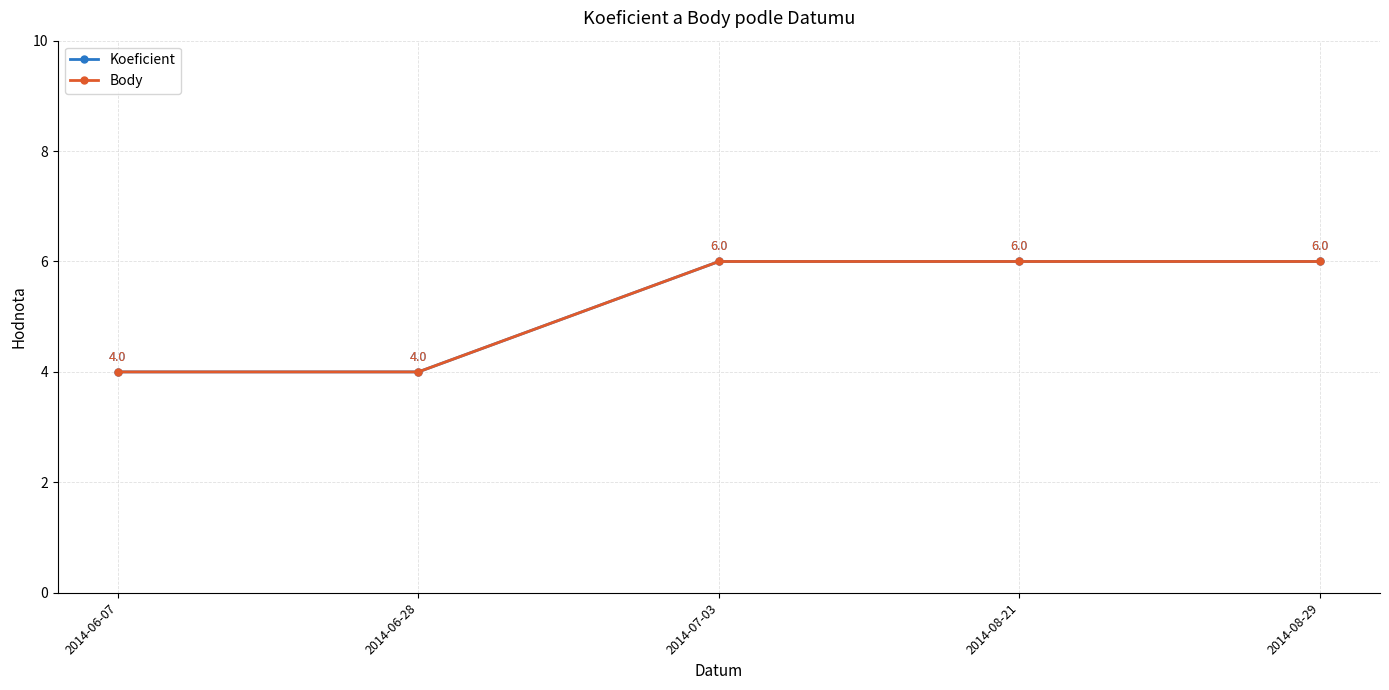

Reading right to left, what are all the values shown in this chart?

Koeficient: 2014-08-29=6	2014-08-21=6	2014-07-03=6	2014-06-28=4	2014-06-07=4
Body: 2014-08-29=6	2014-08-21=6	2014-07-03=6	2014-06-28=4	2014-06-07=4